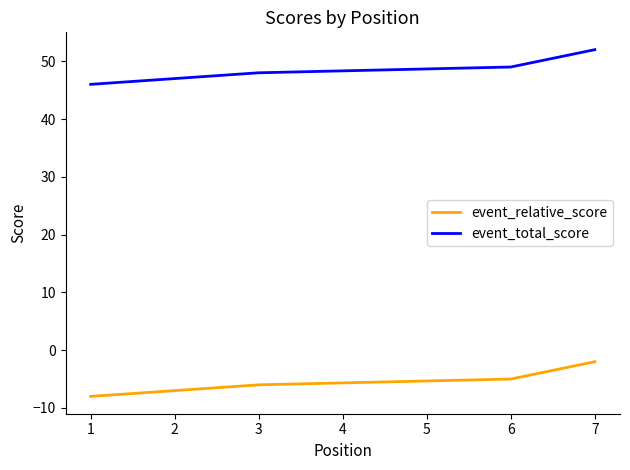

The value of event_relative_score at 3 is -6. True or false?

True